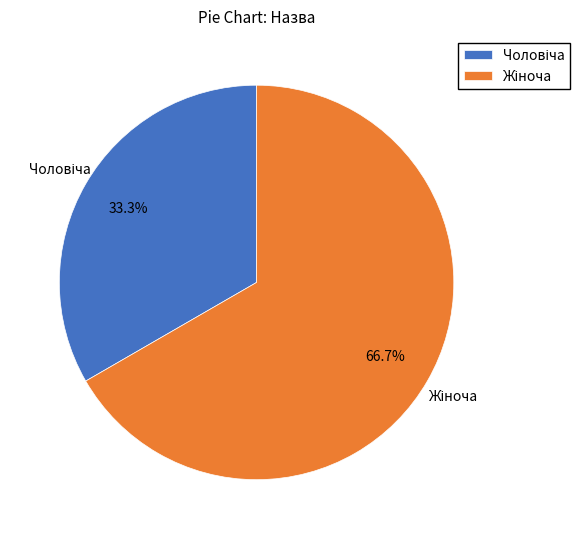

Does any single category account for the majority?

Yes